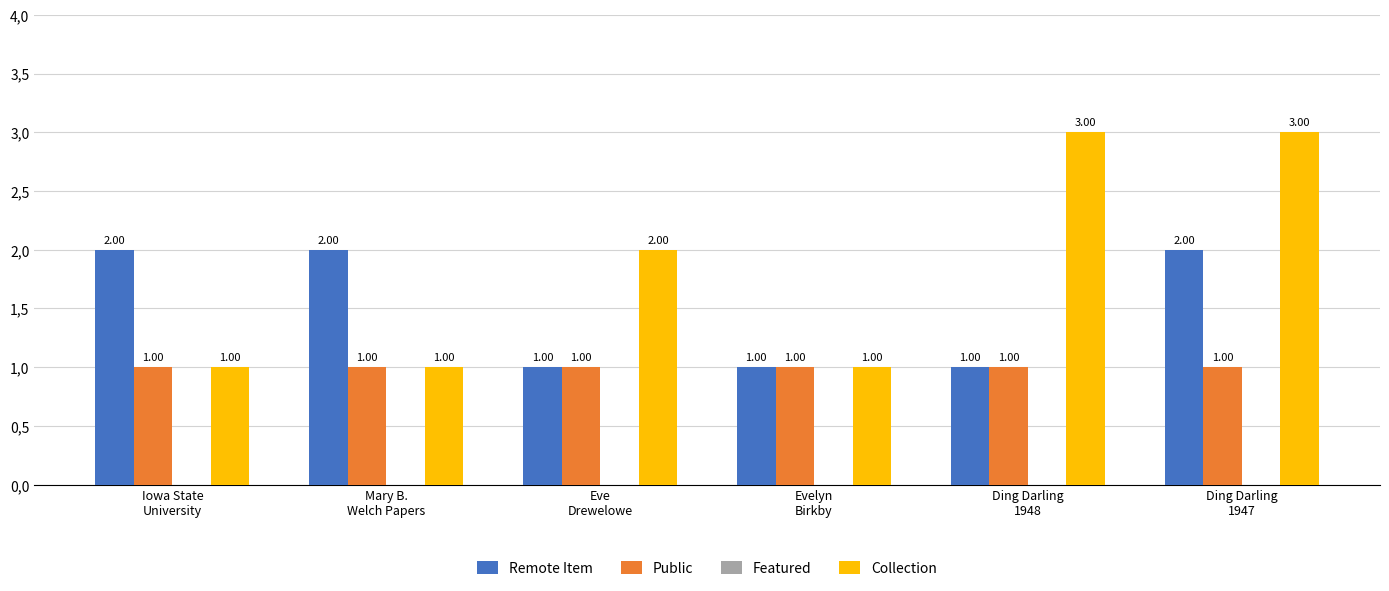

Are the bars horizontal?

No